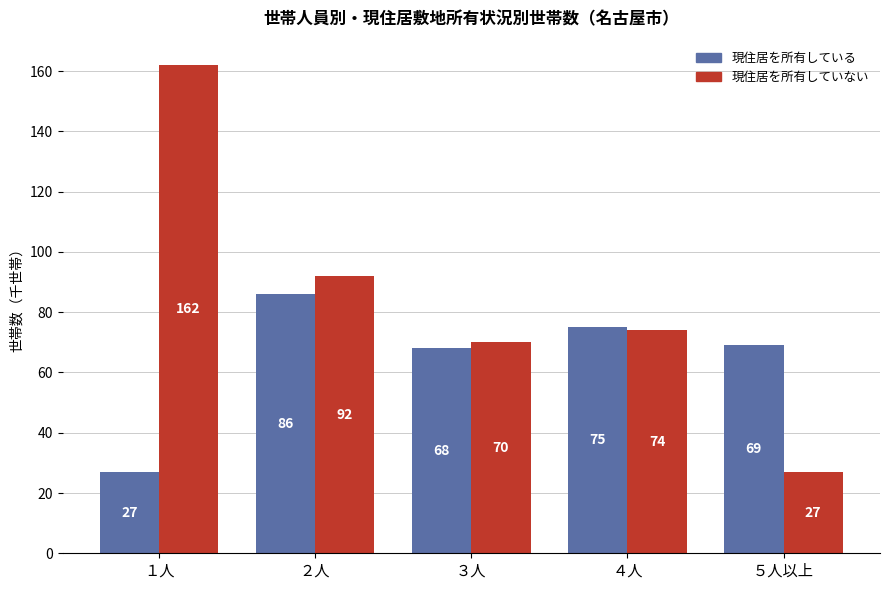

What is the difference between the highest and lowest values at １人?

135